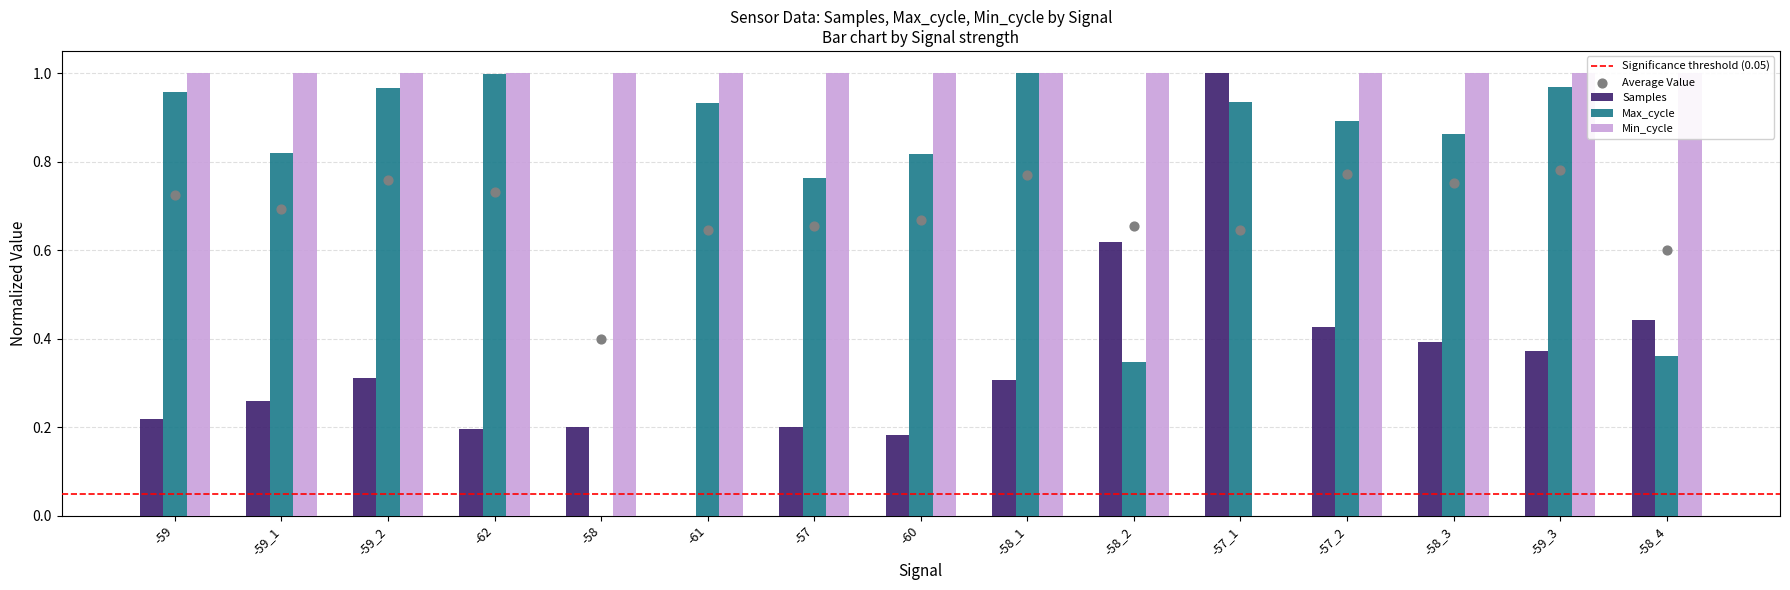

Which series has the largest total across all categories?

Min_cycle